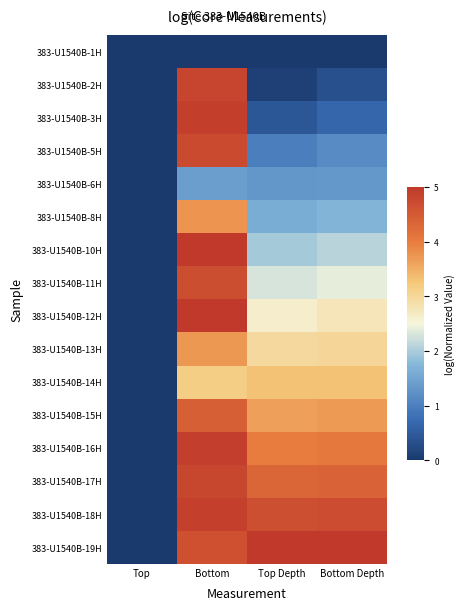

Rank the series at Top from lowest to highest value.

383-U1540B-1H, 383-U1540B-2H, 383-U1540B-3H, 383-U1540B-5H, 383-U1540B-6H, 383-U1540B-8H, 383-U1540B-10H, 383-U1540B-11H, 383-U1540B-12H, 383-U1540B-13H, 383-U1540B-14H, 383-U1540B-15H, 383-U1540B-16H, 383-U1540B-17H, 383-U1540B-18H, 383-U1540B-19H